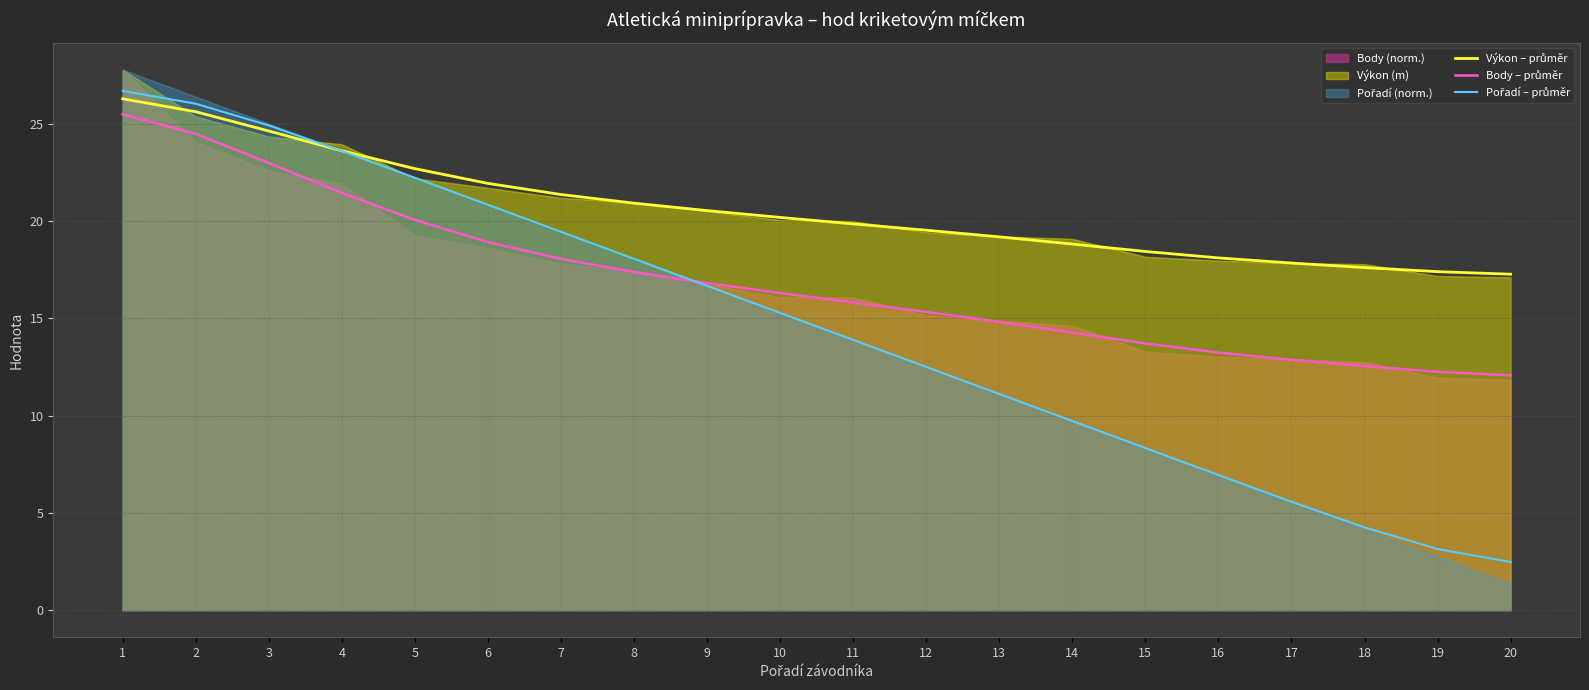

How many times do Body – průměr and Pořadí – průměr cross each other?

1